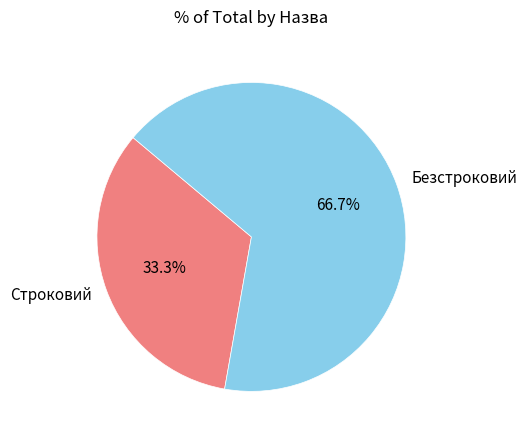

Which slice represents more than half of the pie?

Безстроковий